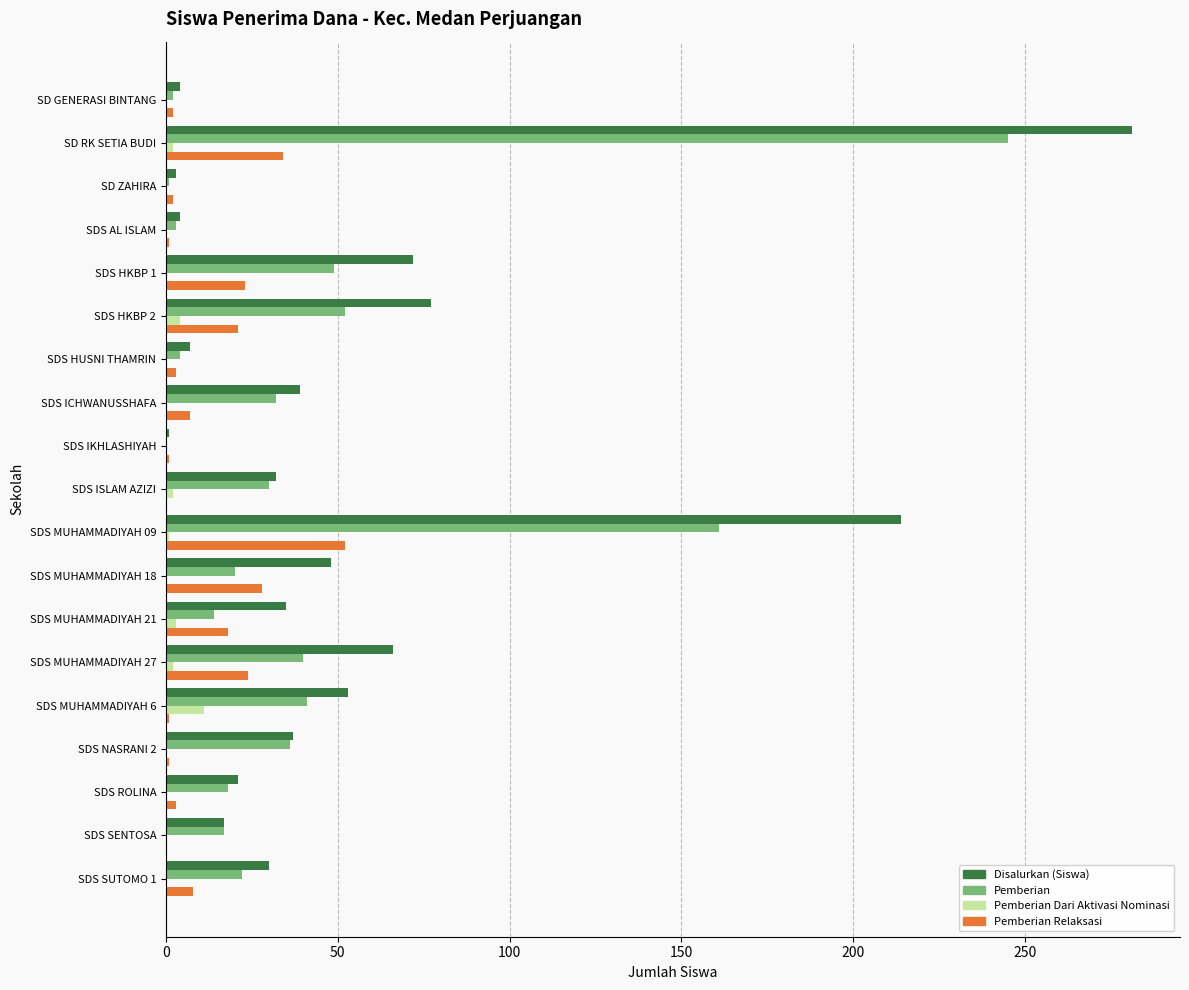

The Pemberian series shows 7 at SDS ISLAM AZIZI. True or false?

False